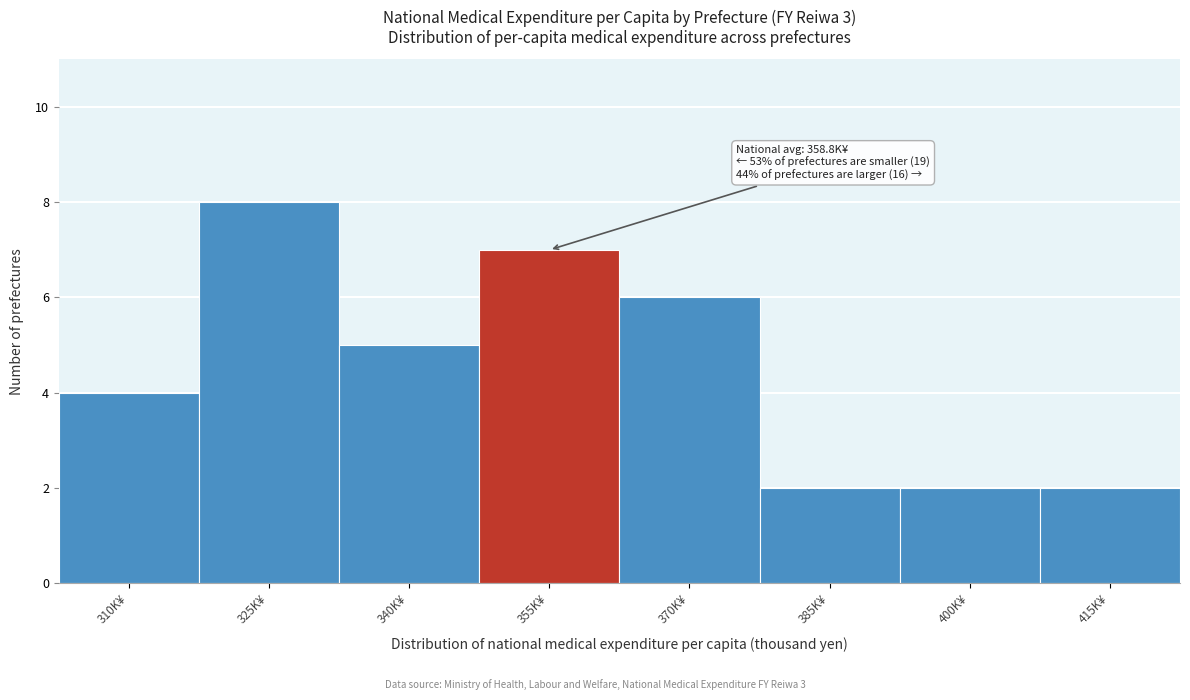

Reading left to right, list all the values displayed in this chart.

310K¥=4	325K¥=8	340K¥=5	355K¥=7	370K¥=6	385K¥=2	400K¥=2	415K¥=2